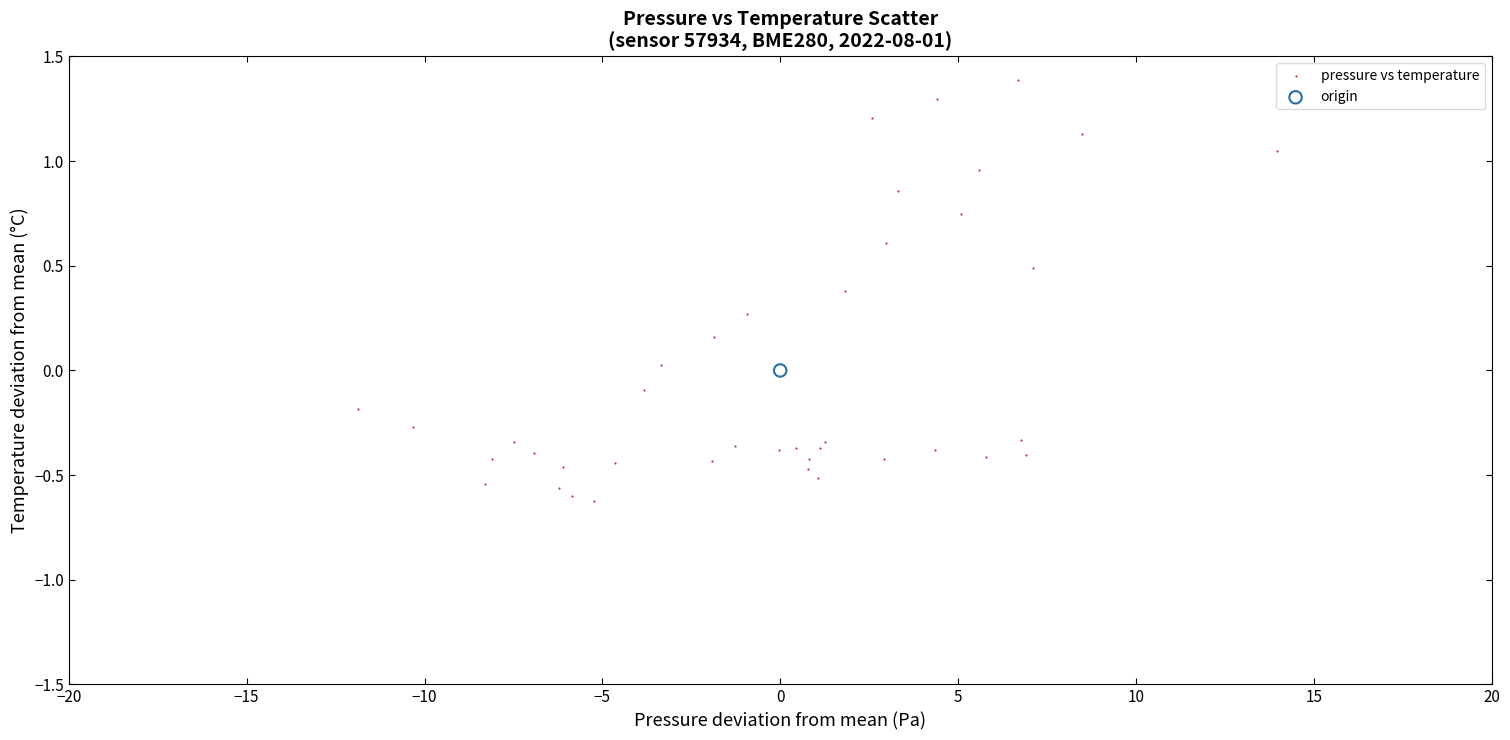

What are all the series names shown in the legend?

pressure vs temperature, origin